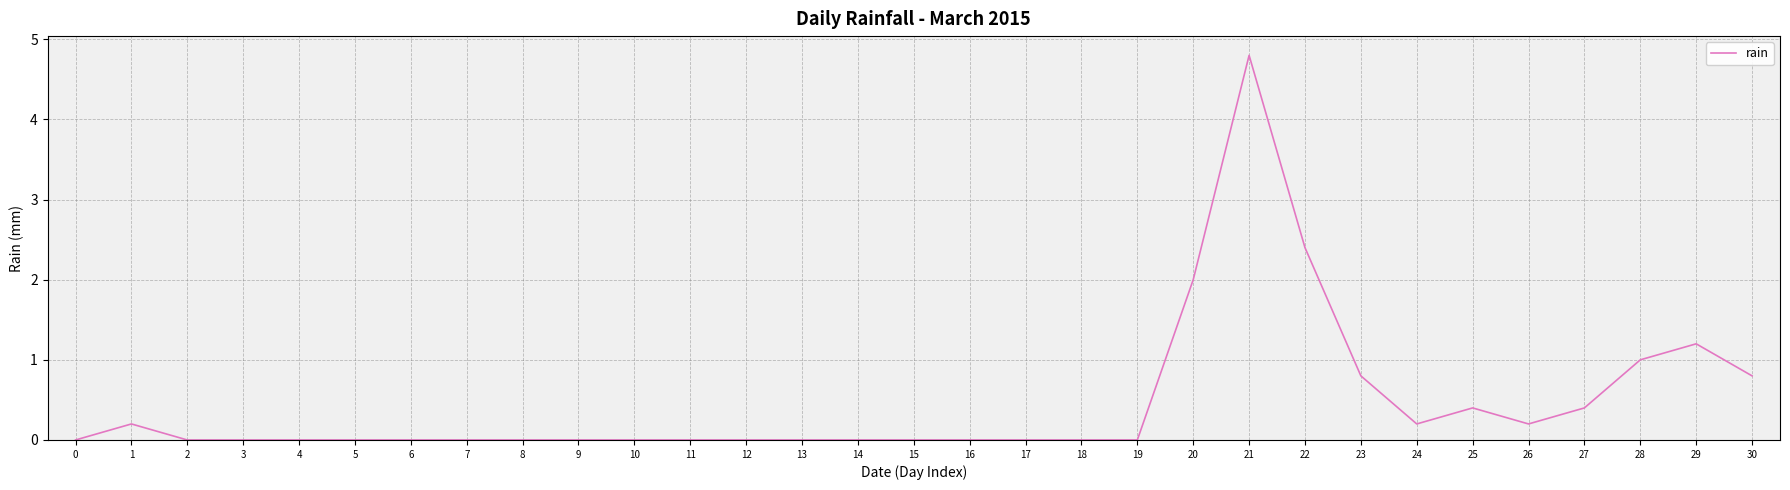

What is the difference between the values at 2 and 28?

1.0